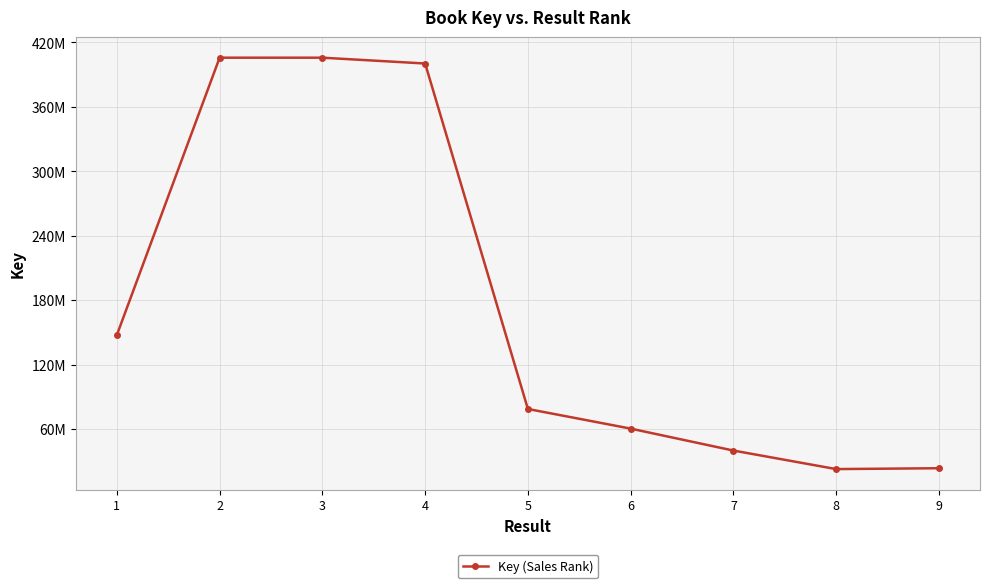

How many points are lower than both their immediate neighbors (excluding endpoints)?

1